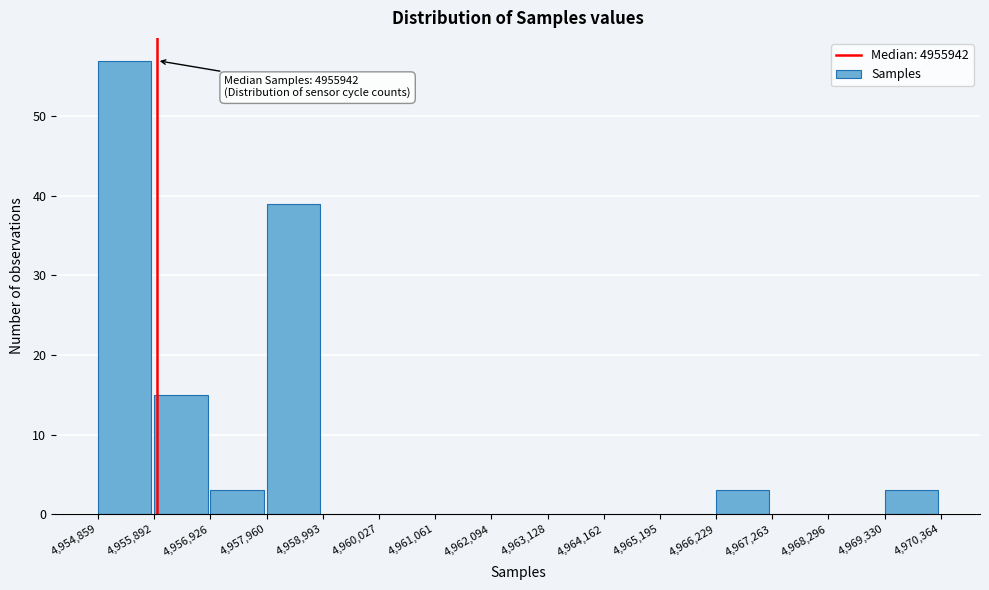

Over which range of the x-axis is the bar tallest?

4,954,859 to 4,955,892